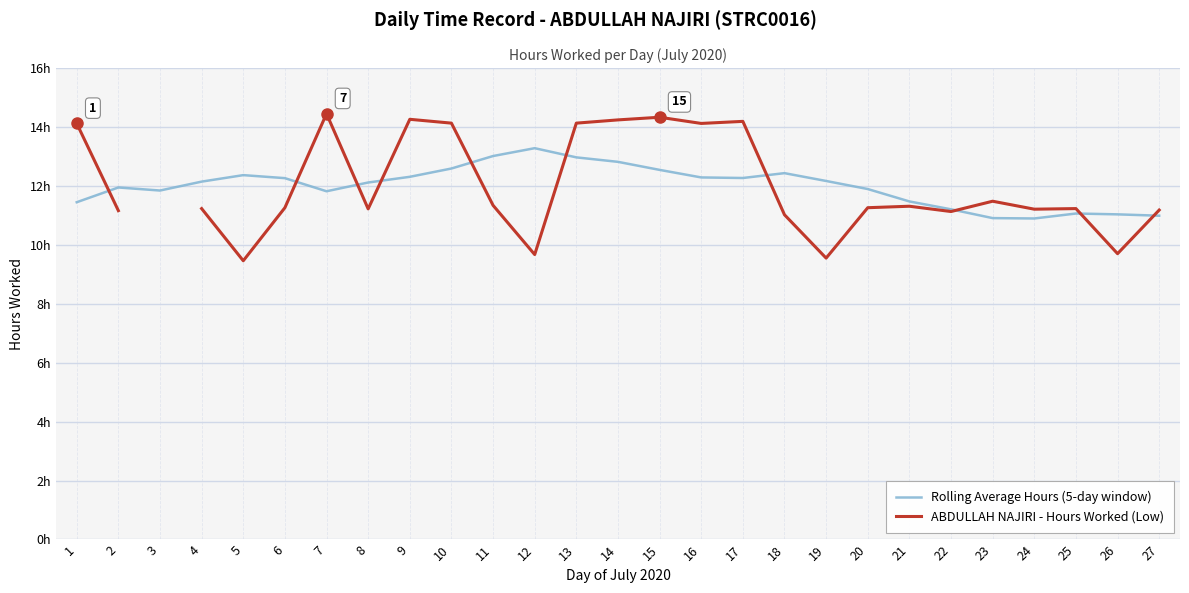

How many lines are shown in the chart?

2